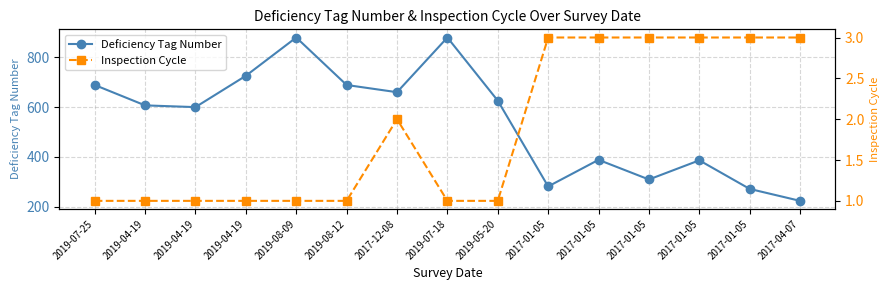

Rank the series by their maximum value, from highest to lowest.

Deficiency Tag Number, Inspection Cycle